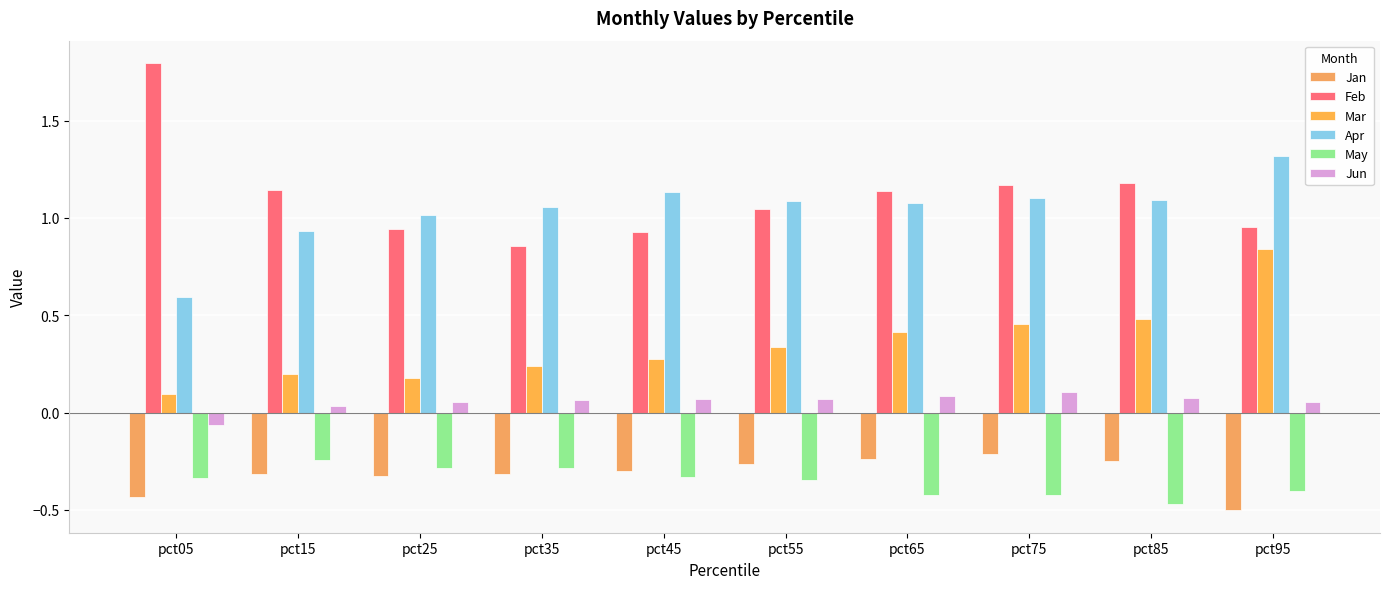

The Jan series shows -0.2 at pct65. True or false?

True